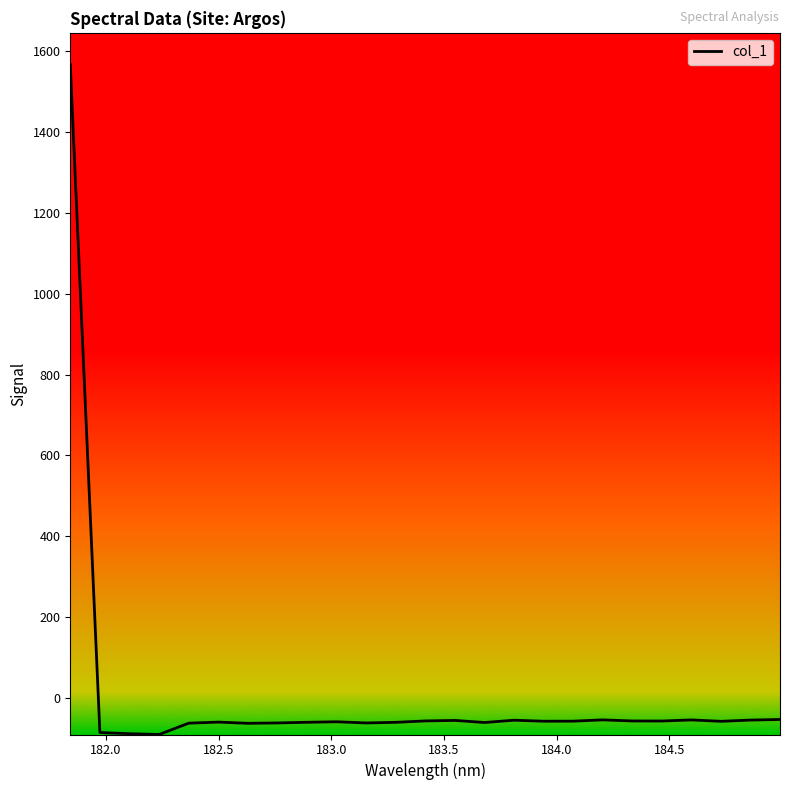

True or false: the data has more than 2 interior local peaks.

True